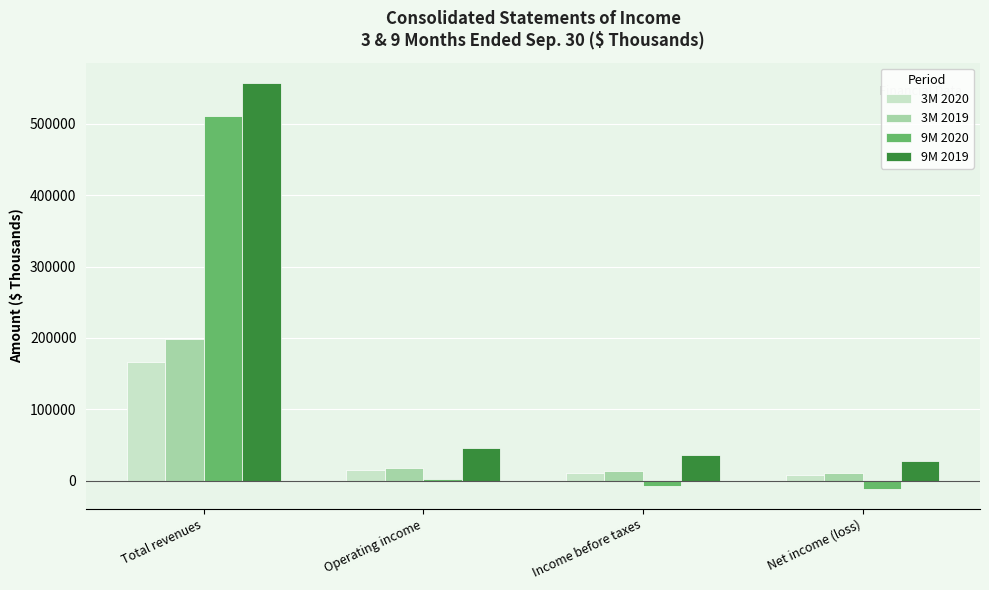

What is the value of the 3M 2020 bar at the 2nd from the left?

14185